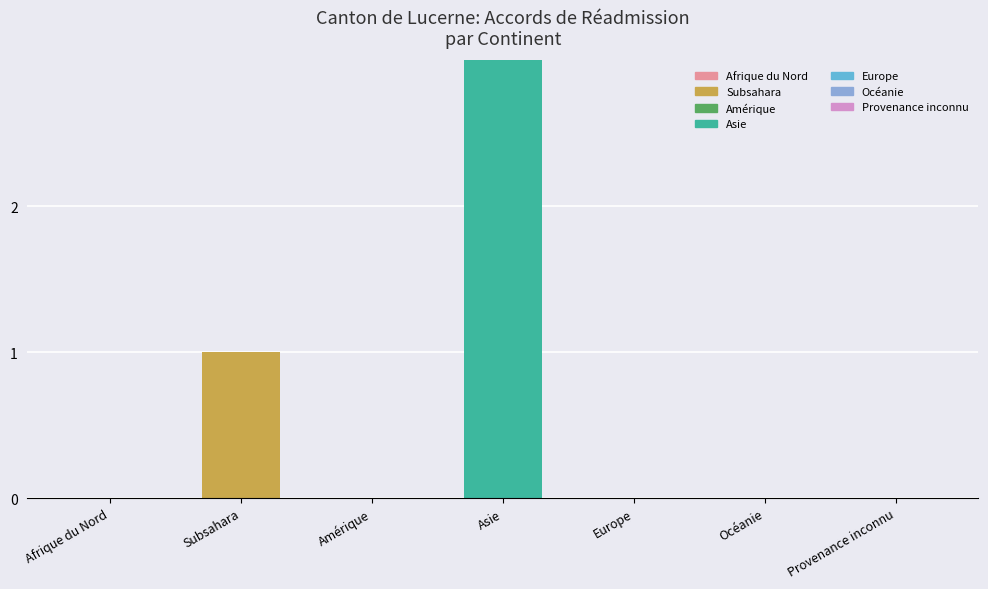

Are the bars grouped side by side (vs. stacked)?

No